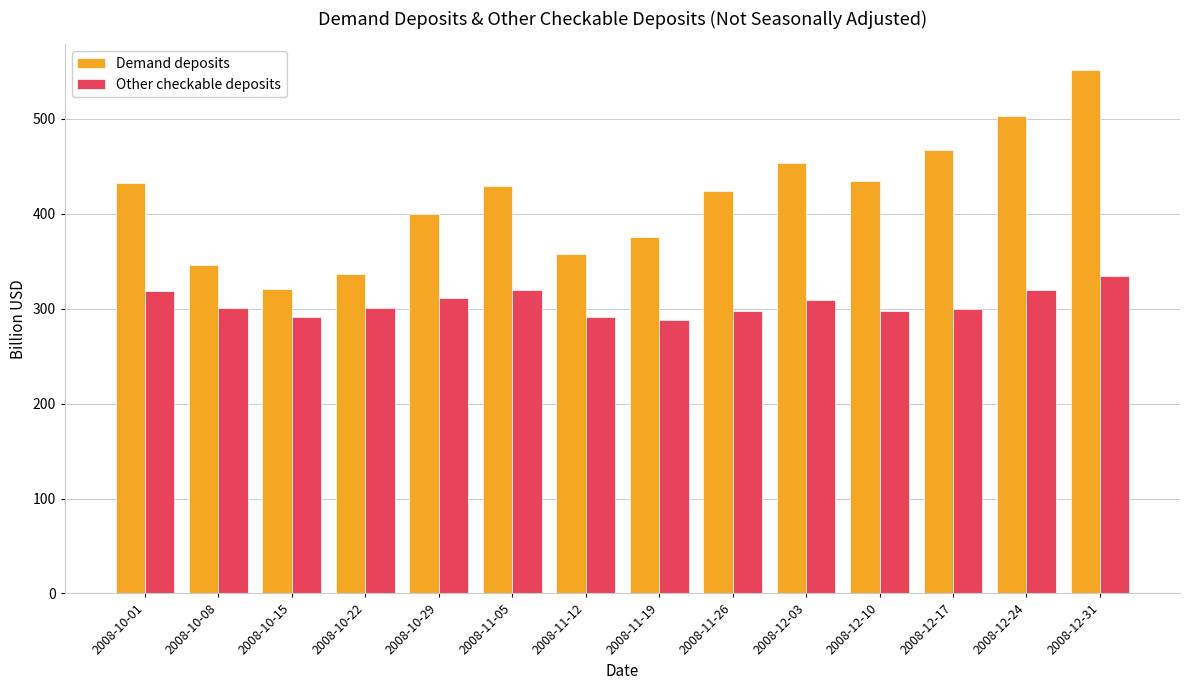

Which label corresponds to the largest value in the chart?

2008-12-31